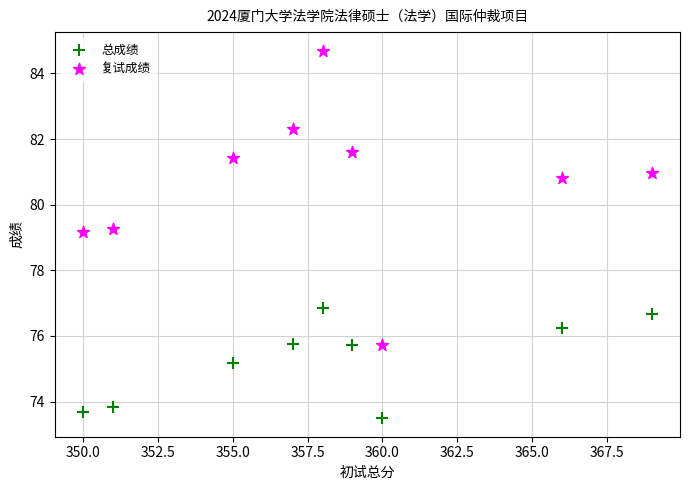

Which series reaches the maximum Y coordinate?

复试成绩